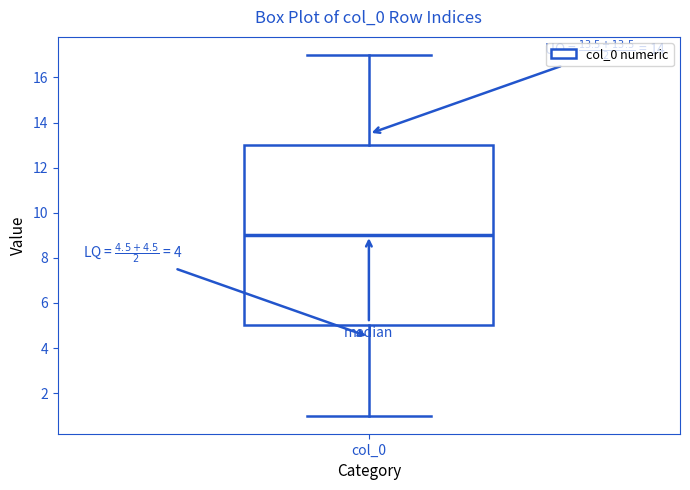

Where is the upper edge of the box for col_0 on the y-axis? The values are not printed on the chart, so give them approximately, as read against the axis.

13